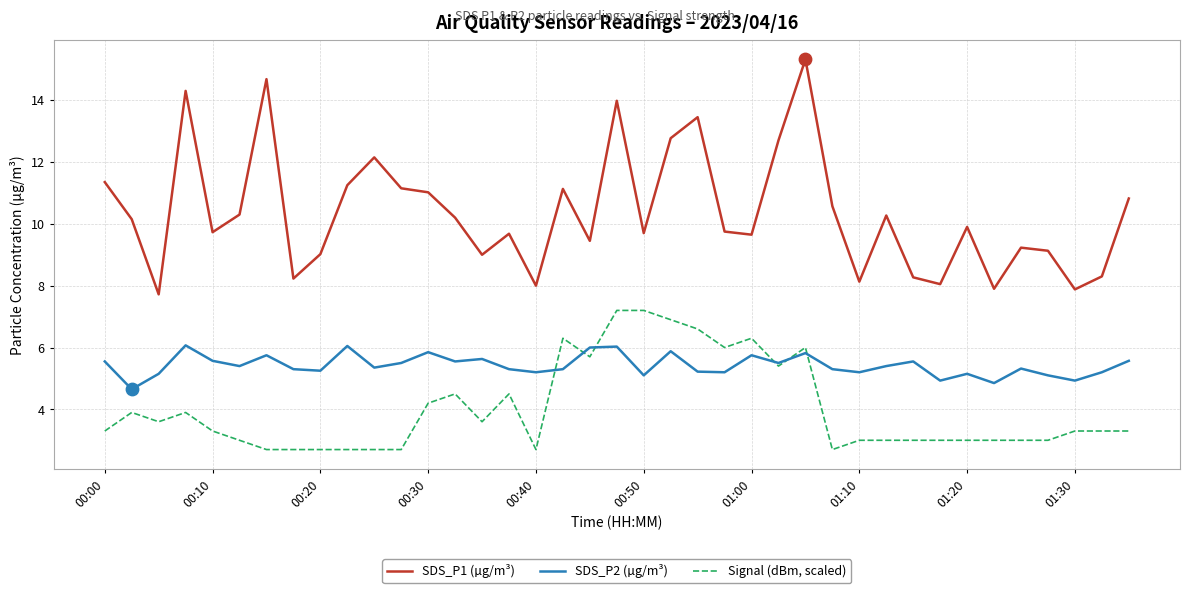

Which series has the largest range (max minus min)?

SDS_P1 (µg/m³)